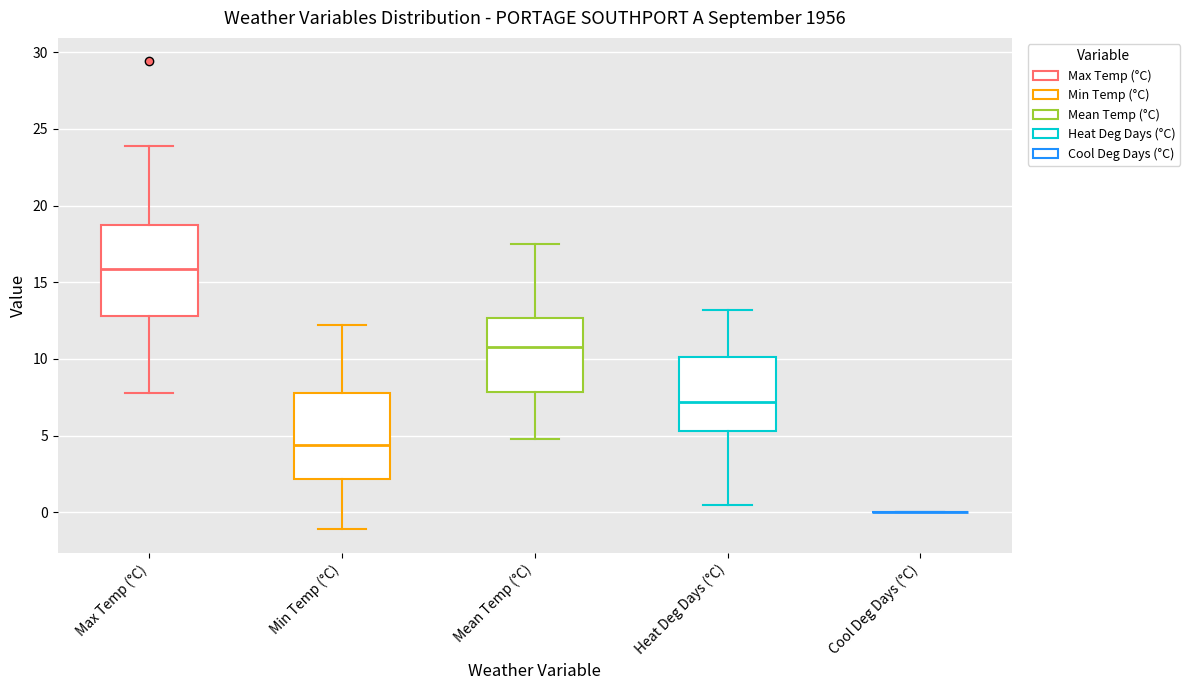

Reading left to right, transcribe this box plot: for each box, give where its median line is, the range the box spans, and where its two whiskers end, as read against the y-axis. The values are not printed on the chart, so give them approximately, as read against the axis.

Max Temp (°C): median 16.0, box 13.0 to 19.0, whiskers 8.0 to 24.0
Min Temp (°C): median 4.5, box 2.0 to 8.0, whiskers -1.0 to 12.0
Mean Temp (°C): median 11.0, box 8.0 to 12.5, whiskers 5.0 to 17.5
Heat Deg Days (°C): median 7.0, box 5.5 to 10.0, whiskers 0.5 to 13.0
Cool Deg Days (°C): box collapsed to a line at 0.0, whiskers 0.0 to 0.0